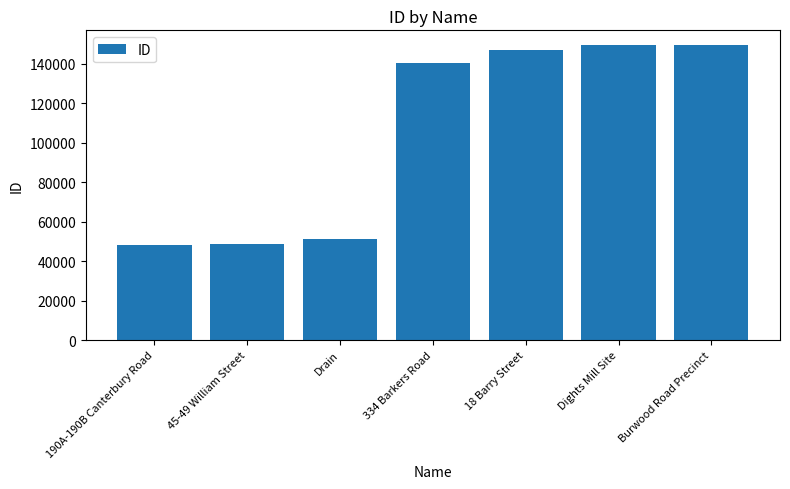

Are the bars horizontal?

No